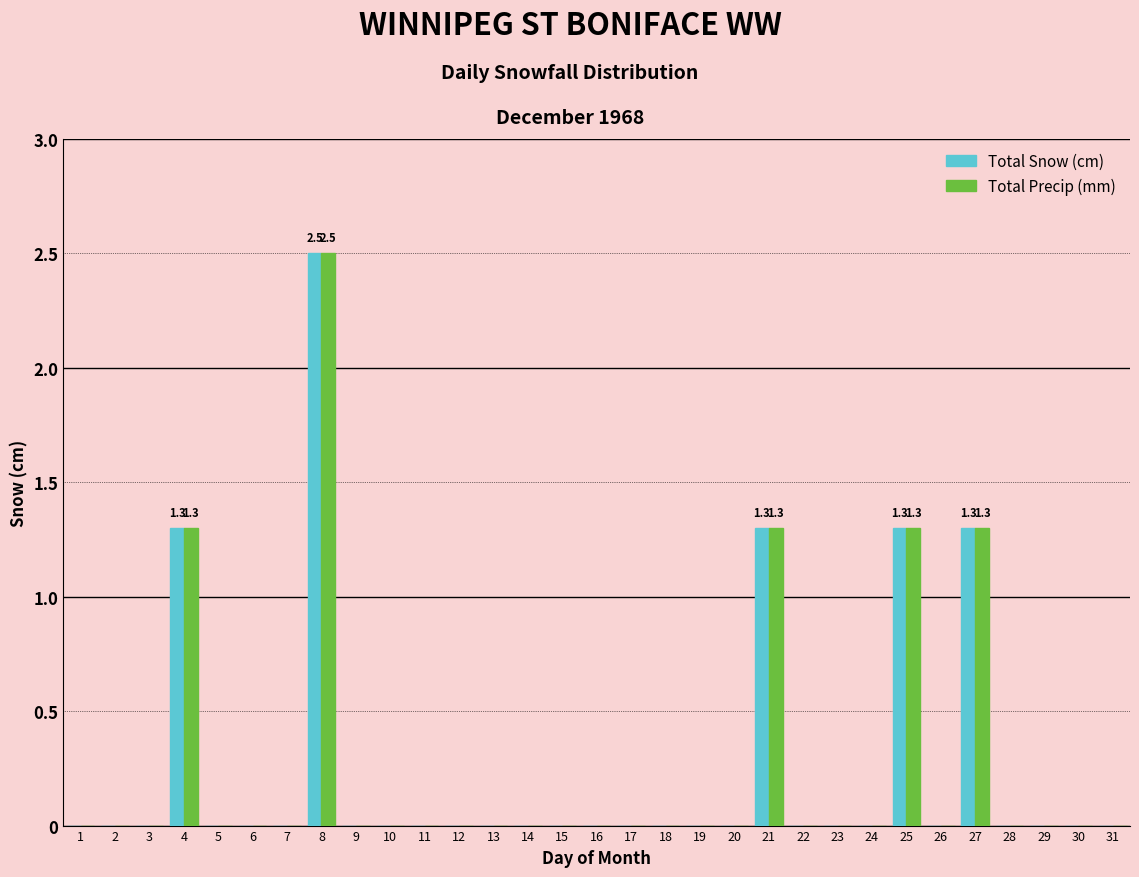

What is the highest value of the Total Snow (cm) series?

2.5